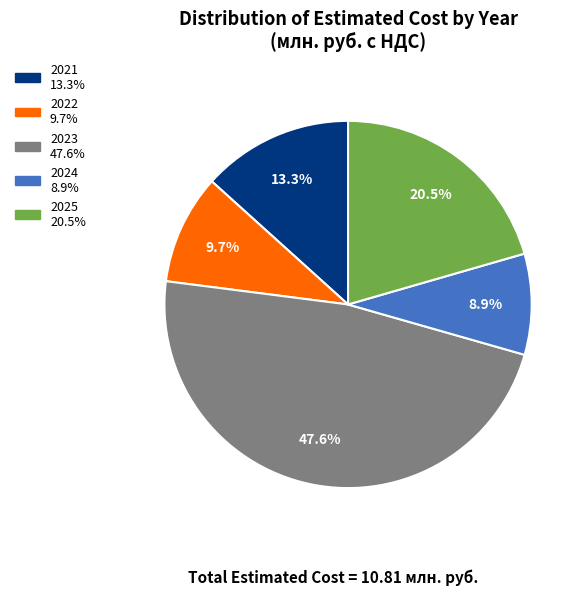

Do 2021 and 2022 together represent more than half of the pie?

No